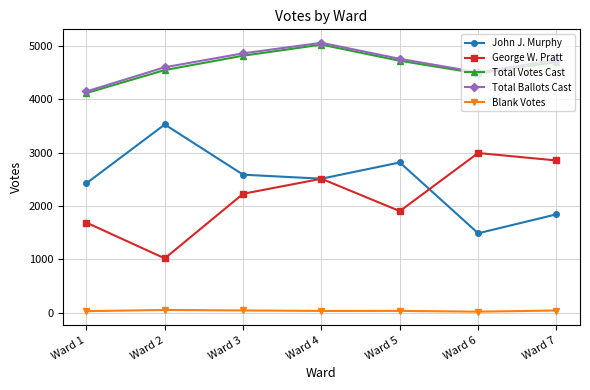

Count the number of categories in the chart.

7